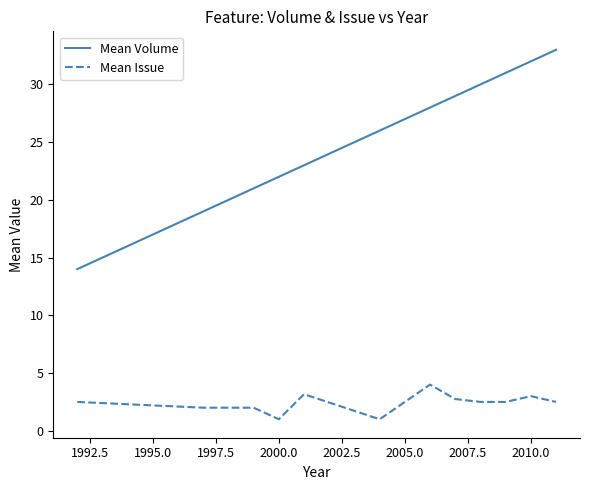

Which series has the largest range (max minus min)?

Mean Volume